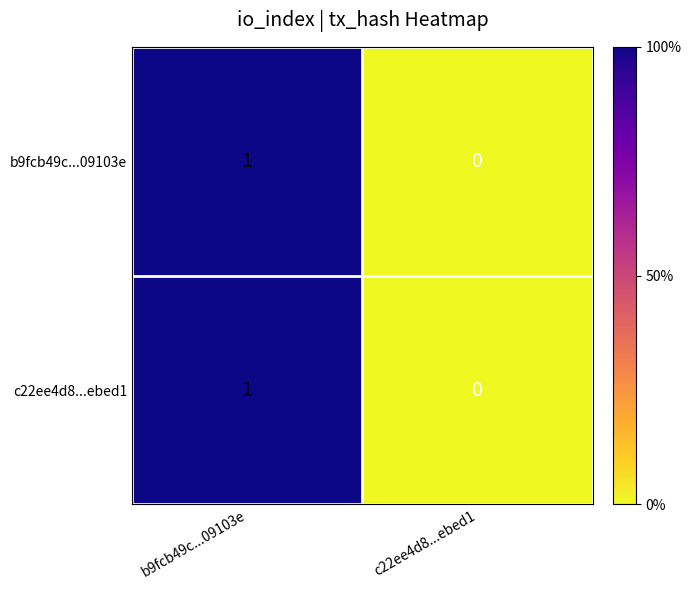

How many values in the b9fcb49c...09103e series are below 1?

1